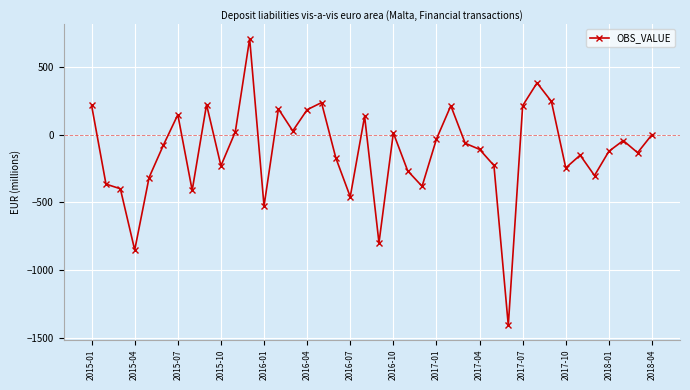

What is the sum of all values?

-4934.8